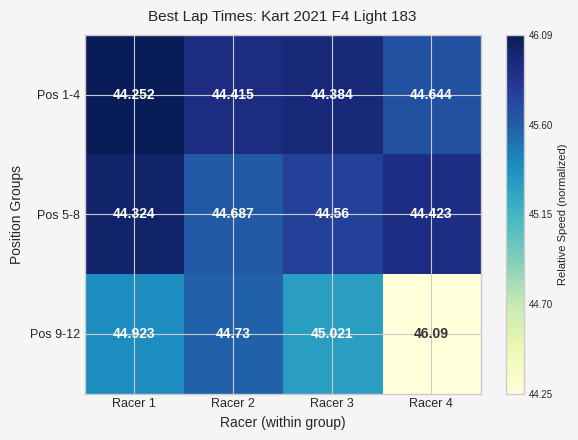

At which category is the sum across all series the highest?

Racer 4